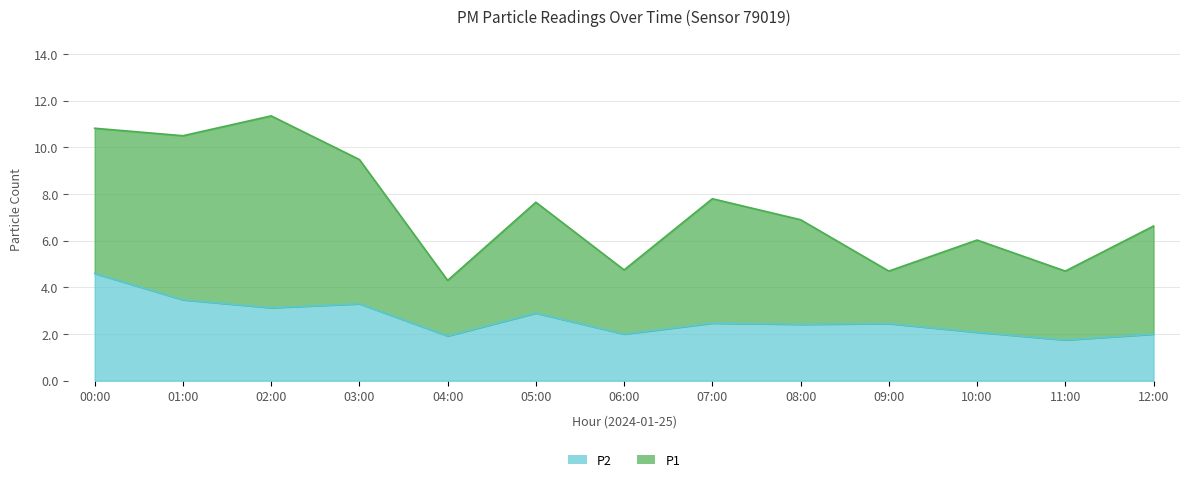

What is the value of the P2 point at the 6th from the left?

2.9